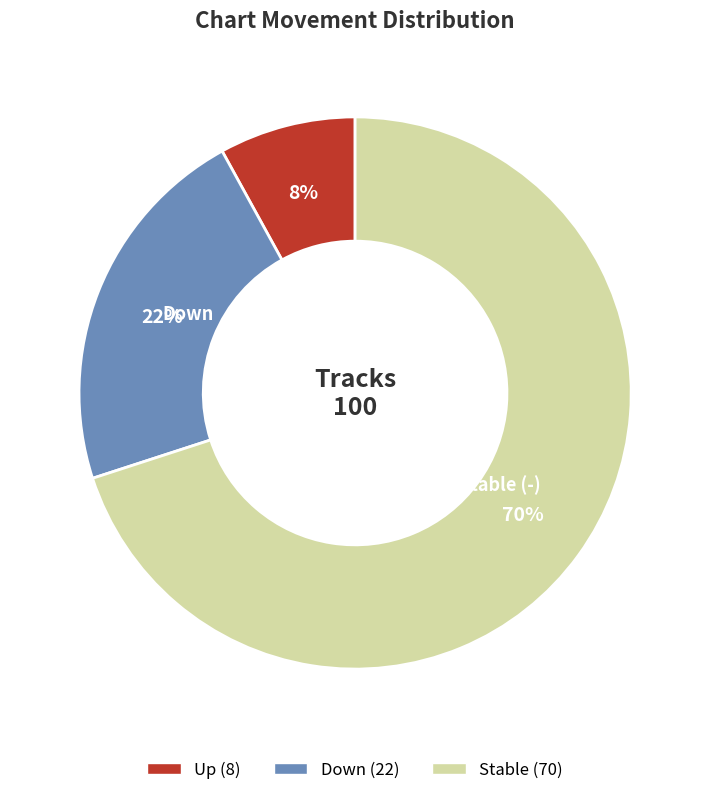

Does any single category account for the majority?

Yes